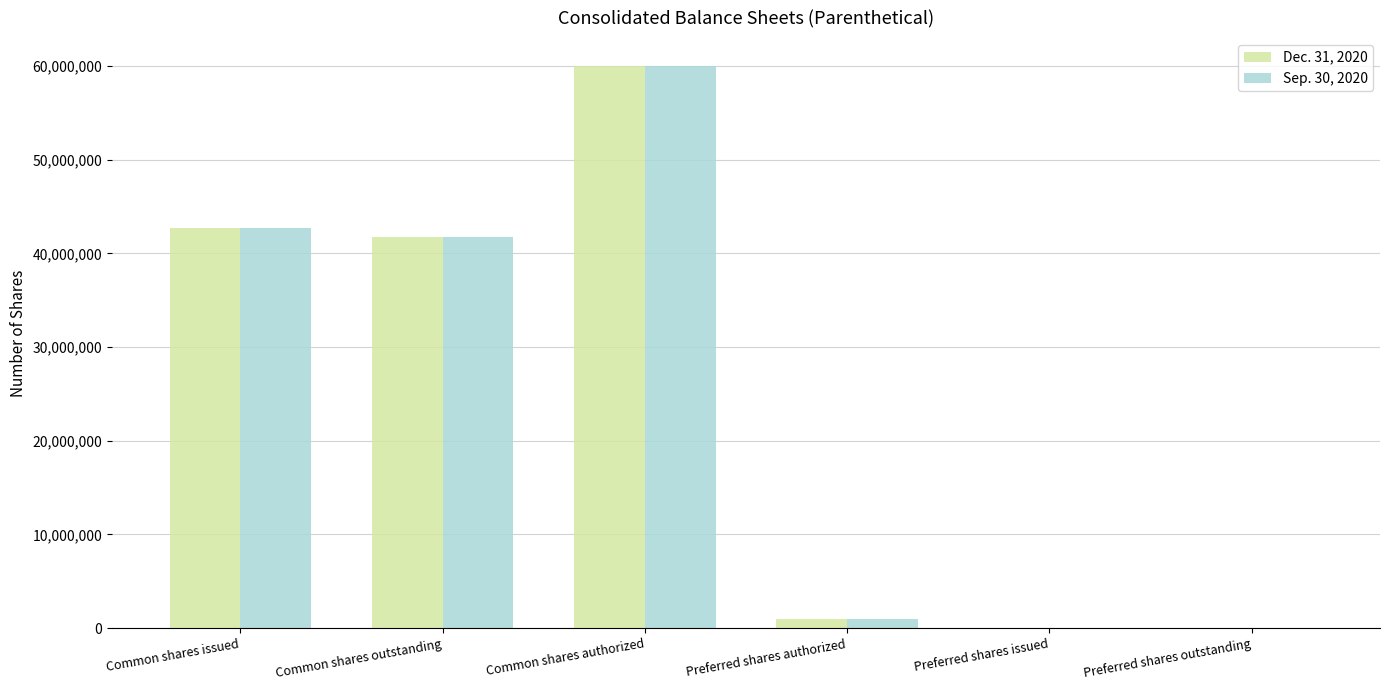

Are the bars horizontal?

No